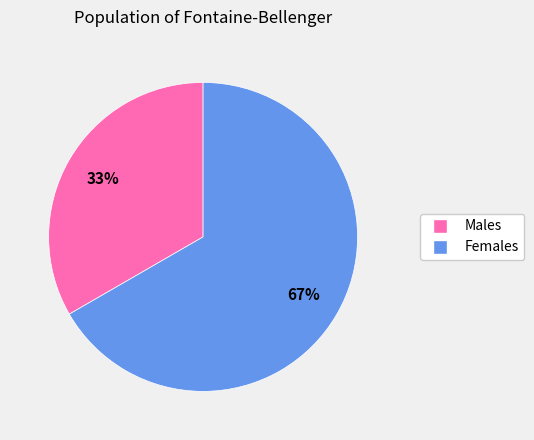

To the nearest percent, what is the average slice percentage?

50%